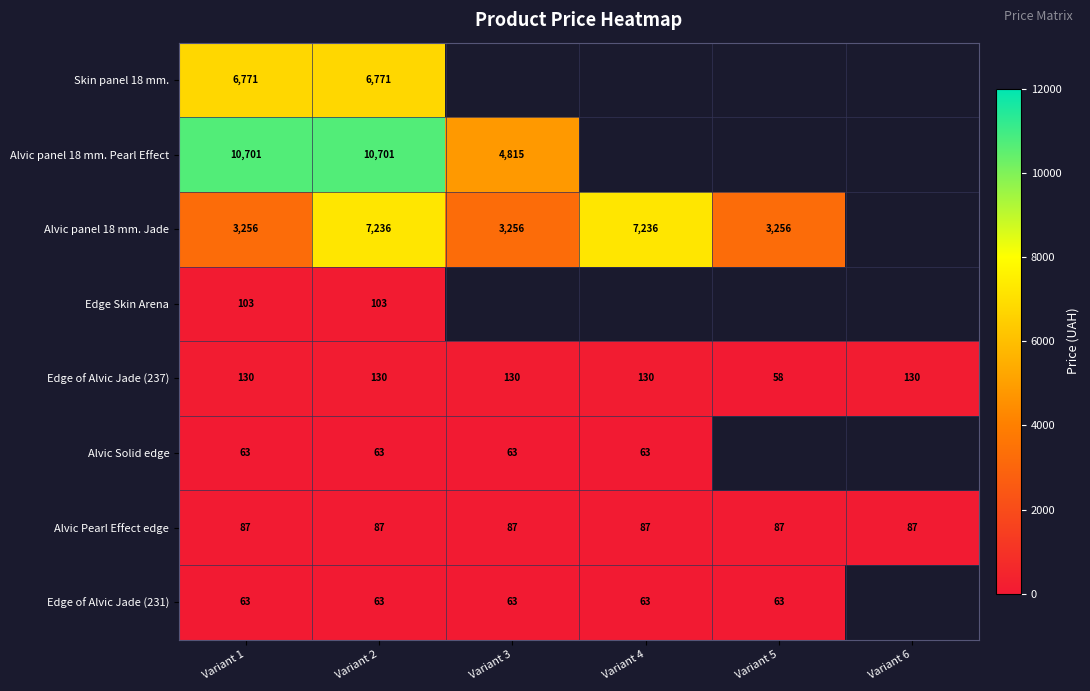

Is the value of Alvic panel 18 mm. Jade at Variant 2 greater than the value of Alvic Solid edge at Variant 2?

Yes